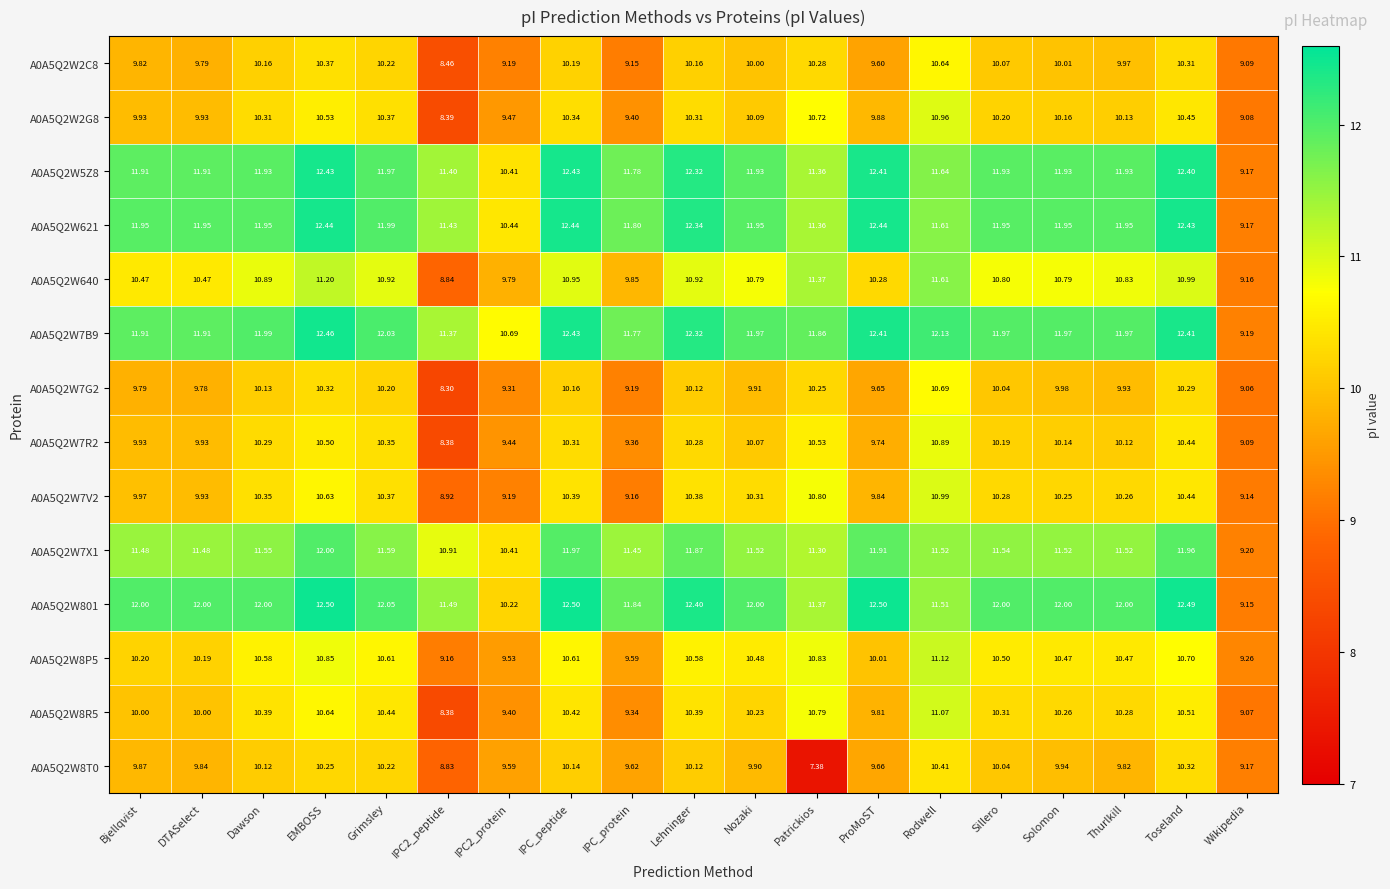

At which category is the sum across all series the highest?

EMBOSS